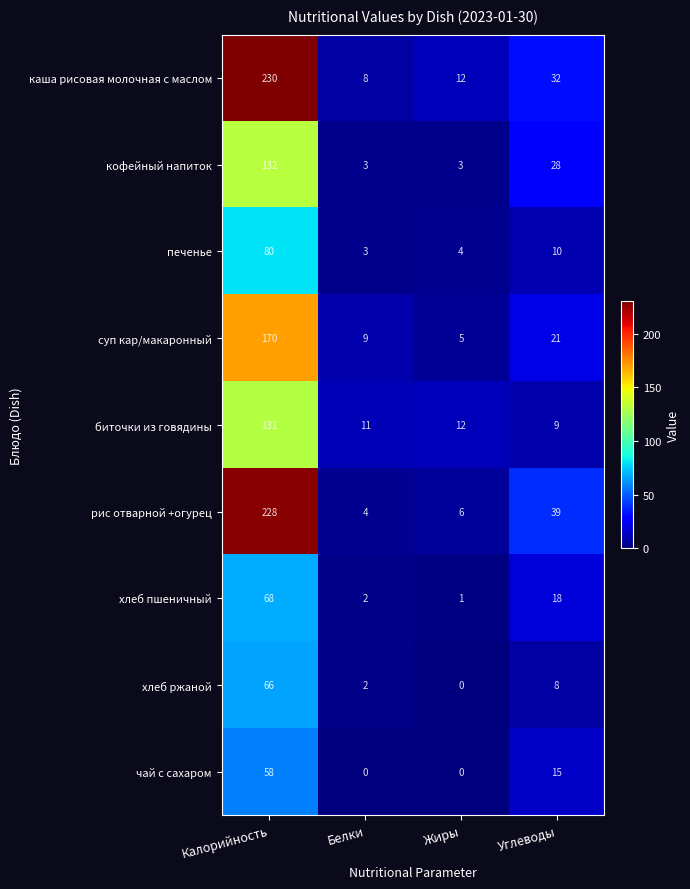

Which category has the highest value in the кофейный напиток series?

Калорийность